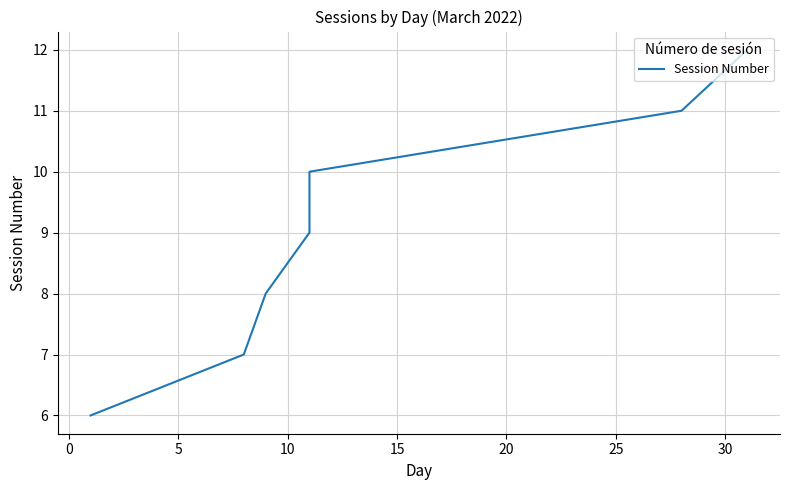

What is the ratio of the value at 5 to the value at 25?

0.7